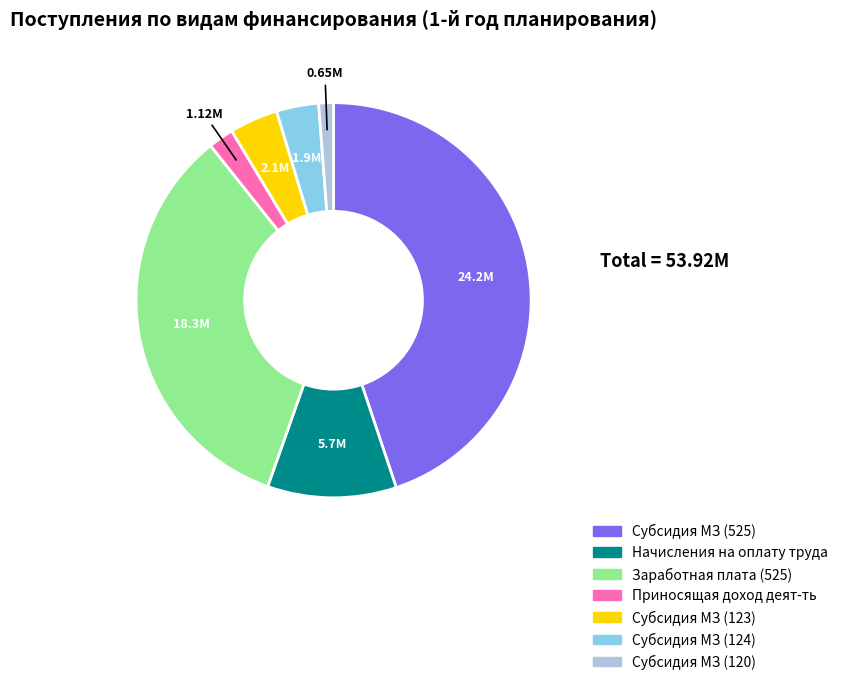

Is there a majority slice in this chart?

No